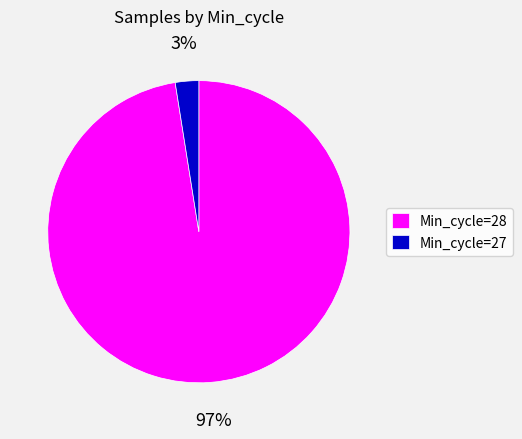

What is the smallest slice in the pie chart?

Min_cycle=27